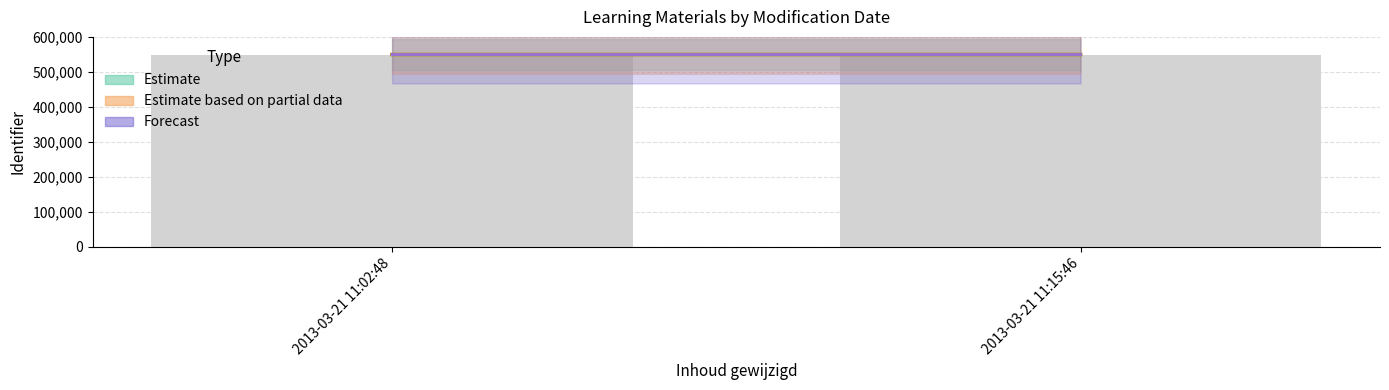

What is the label of the 1st bar from the right?

2013-03-21 11:15:46